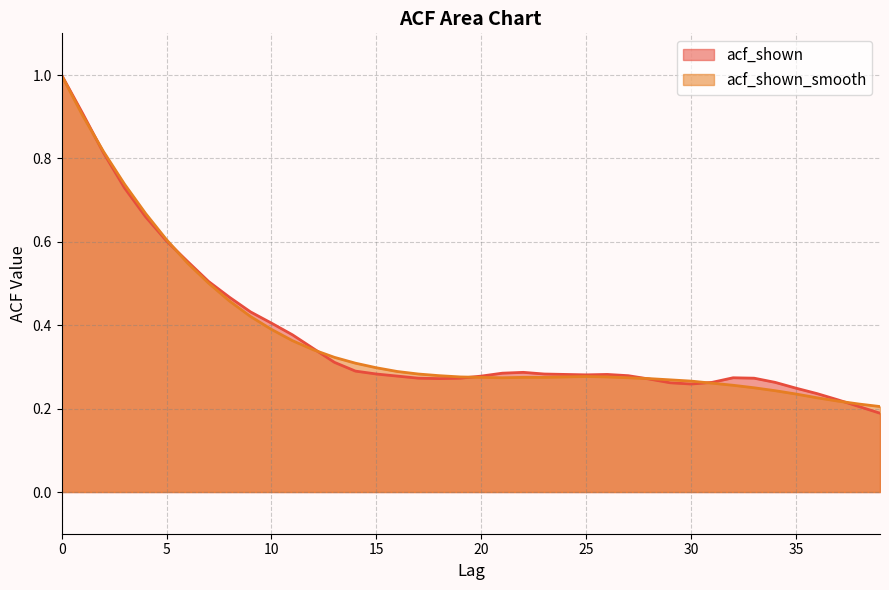

Reading left to right, extract all data points from this chart.

acf_shown: 0=1.0	1=0.9	2=0.8	3=0.7	4=0.7	5=0.6	6=0.6	7=0.5	8=0.5	9=0.4	10=0.4	11=0.4	12=0.3	13=0.3	14=0.3	15=0.3	16=0.3	17=0.3	18=0.3	19=0.3	20=0.3	21=0.3	22=0.3	23=0.3	24=0.3	25=0.3	26=0.3	27=0.3	28=0.3	29=0.3	30=0.3	31=0.3	32=0.3	33=0.3	34=0.3	35=0.2	36=0.2	37=0.2	38=0.2	39=0.2
acf_shown_smooth: 0=1.0	1=0.9	2=0.8	3=0.7	4=0.7	5=0.6	6=0.5	7=0.5	8=0.5	9=0.4	10=0.4	11=0.4	12=0.3	13=0.3	14=0.3	15=0.3	16=0.3	17=0.3	18=0.3	19=0.3	20=0.3	21=0.3	22=0.3	23=0.3	24=0.3	25=0.3	26=0.3	27=0.3	28=0.3	29=0.3	30=0.3	31=0.3	32=0.3	33=0.2	34=0.2	35=0.2	36=0.2	37=0.2	38=0.2	39=0.2